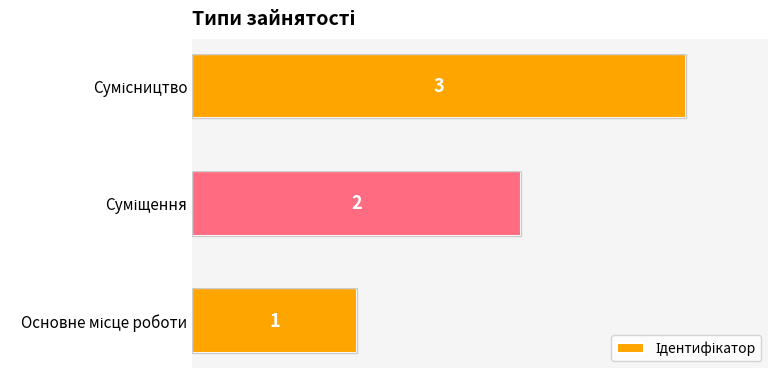

What is the greatest value displayed?

3